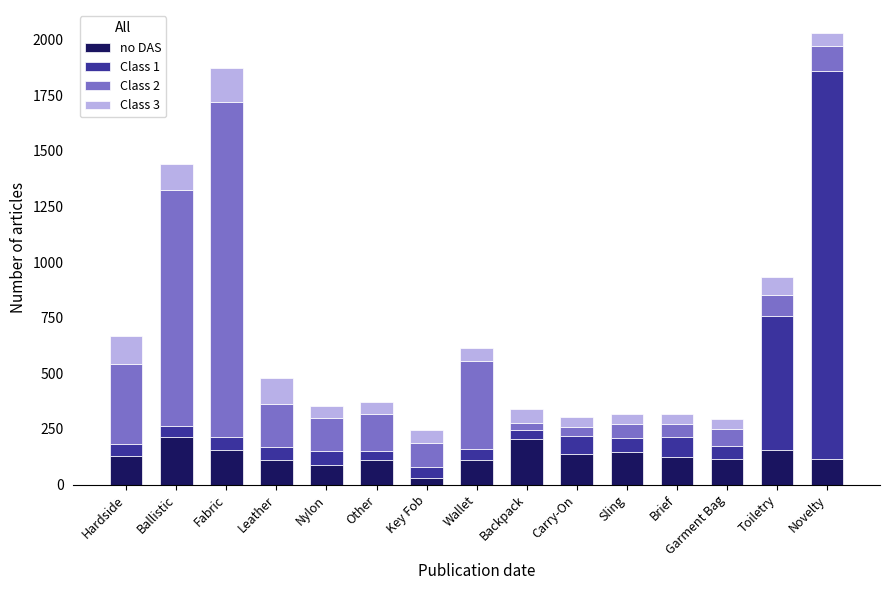

Read the no DAS value at Sling.

148